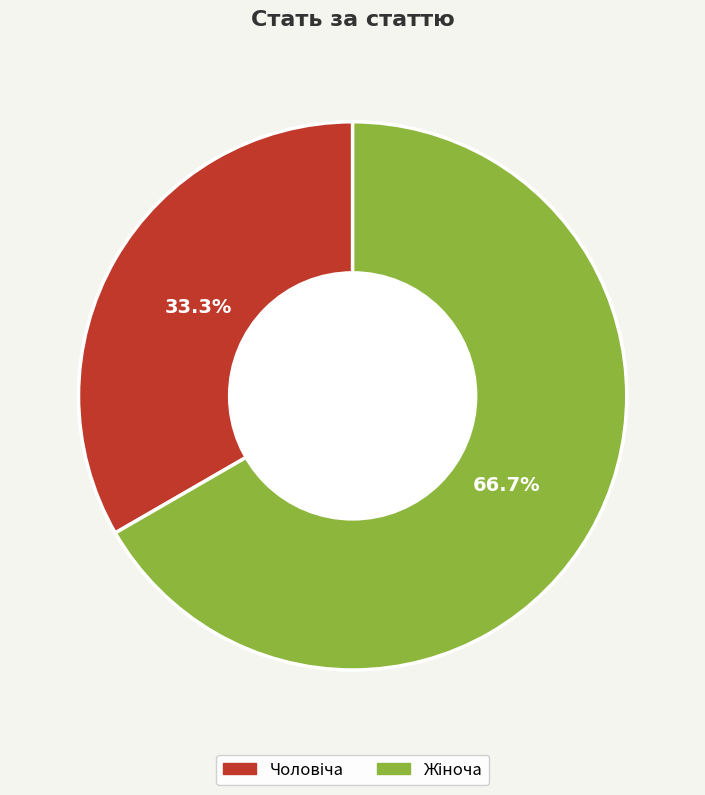

Is there a majority slice in this chart?

Yes